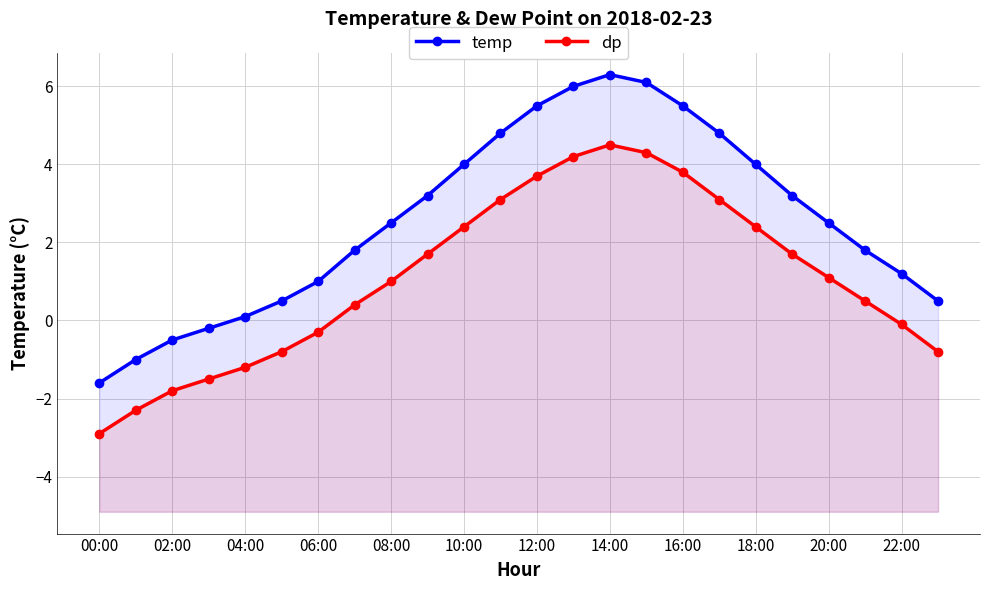

Does the chart display data point markers on the line(s)?

Yes